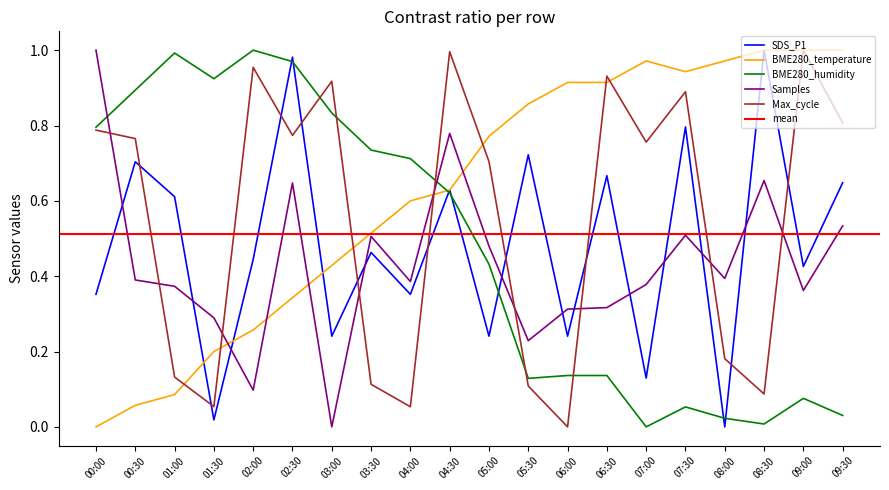

Which series has the largest total across all categories?

BME280_temperature